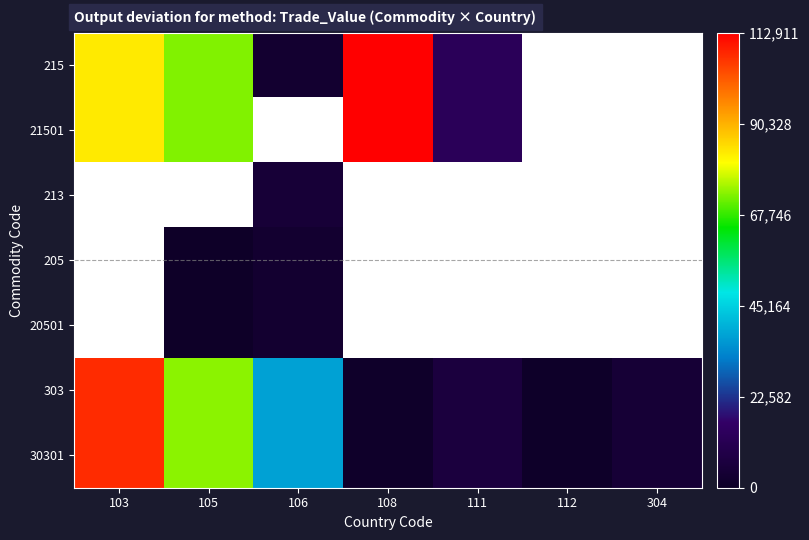

What is the maximum value shown in the chart?

112911.0